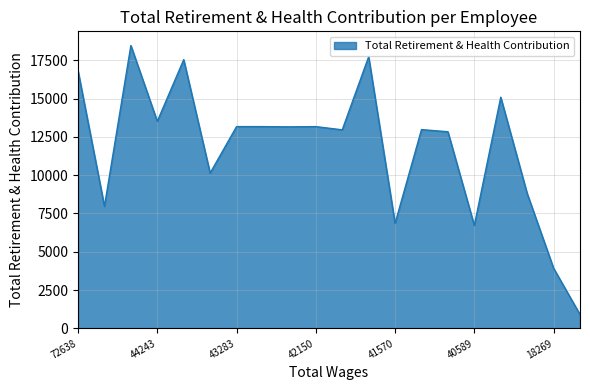

What is the minimum value shown in the chart?

904